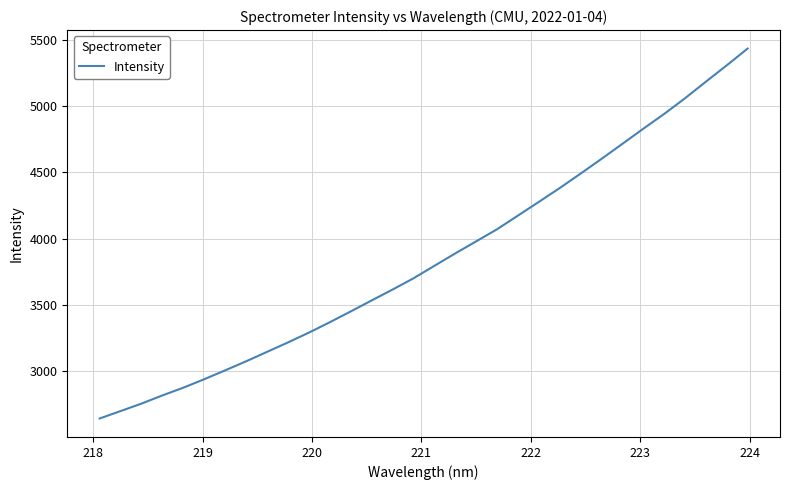

What is the difference between the maximum and minimum values?

2795.5